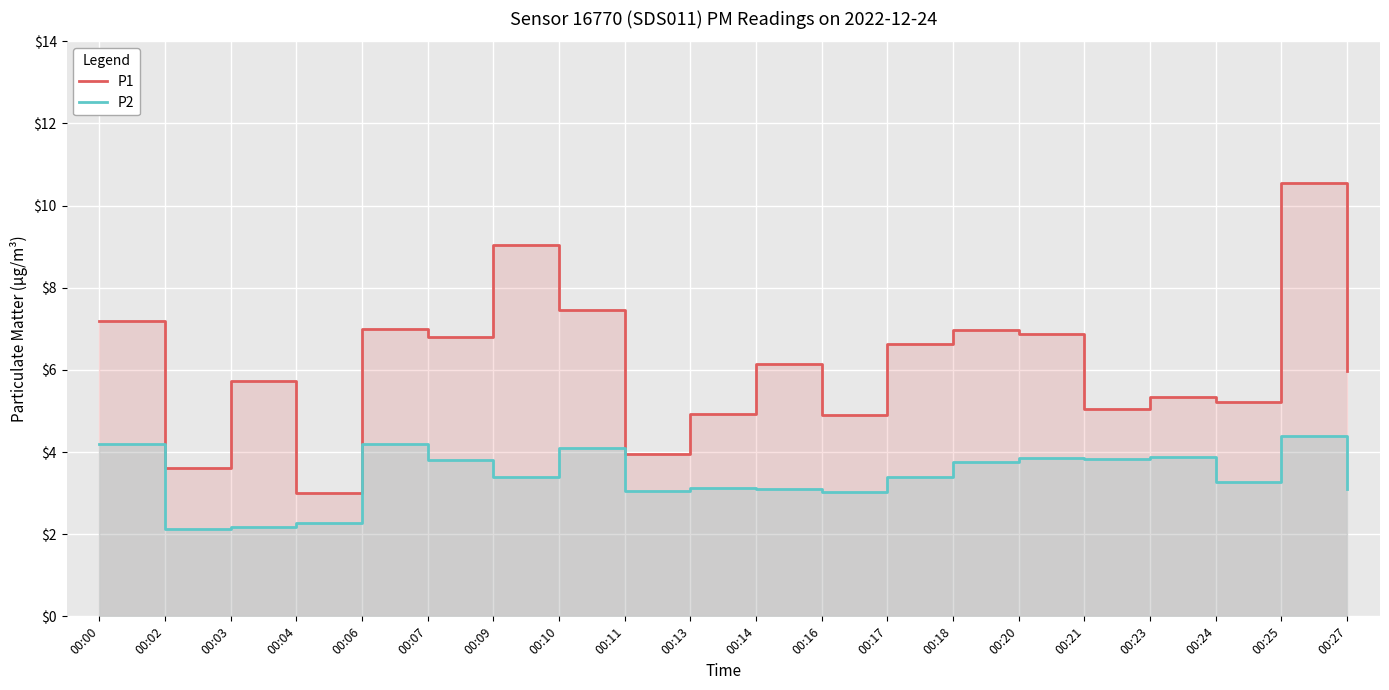

At which category is the sum across all series the highest?

00:25